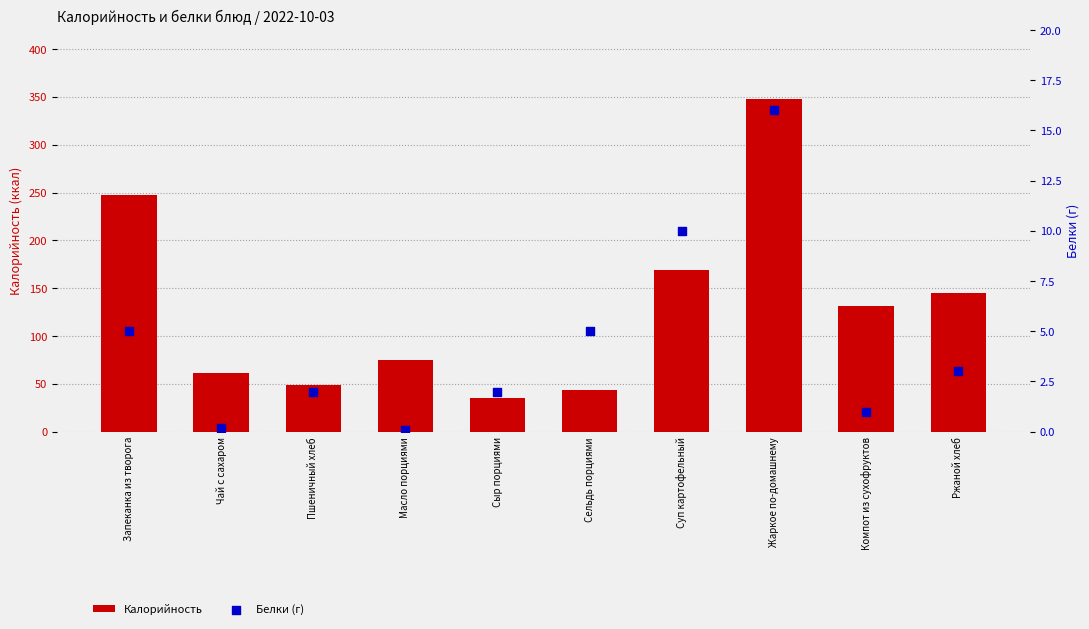

Which series reaches the minimum Y coordinate?

Белки (г)